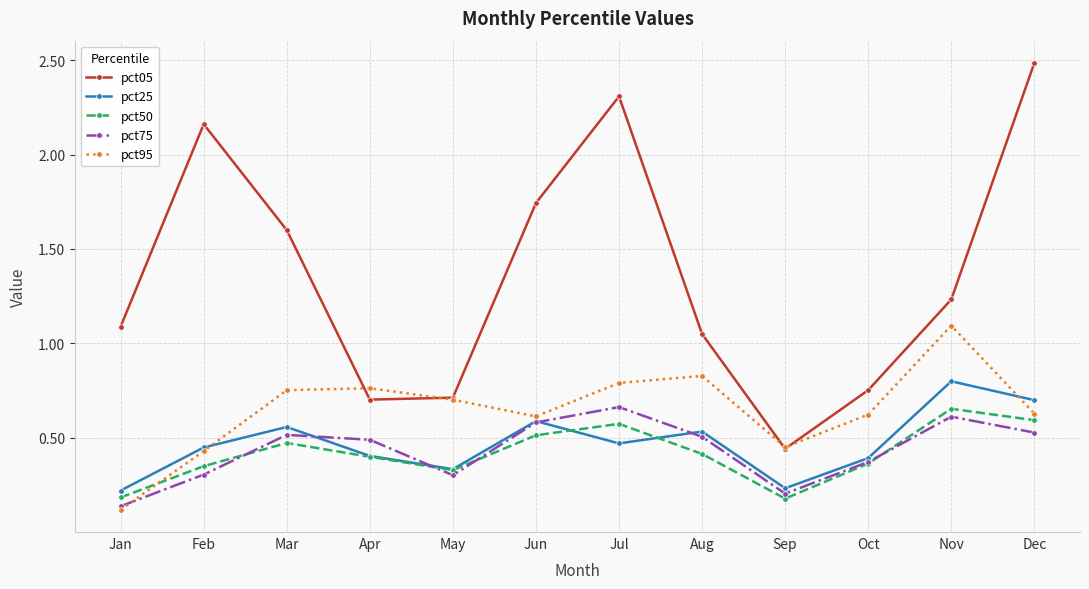

How many pct75 values are between 0 and 1?

12